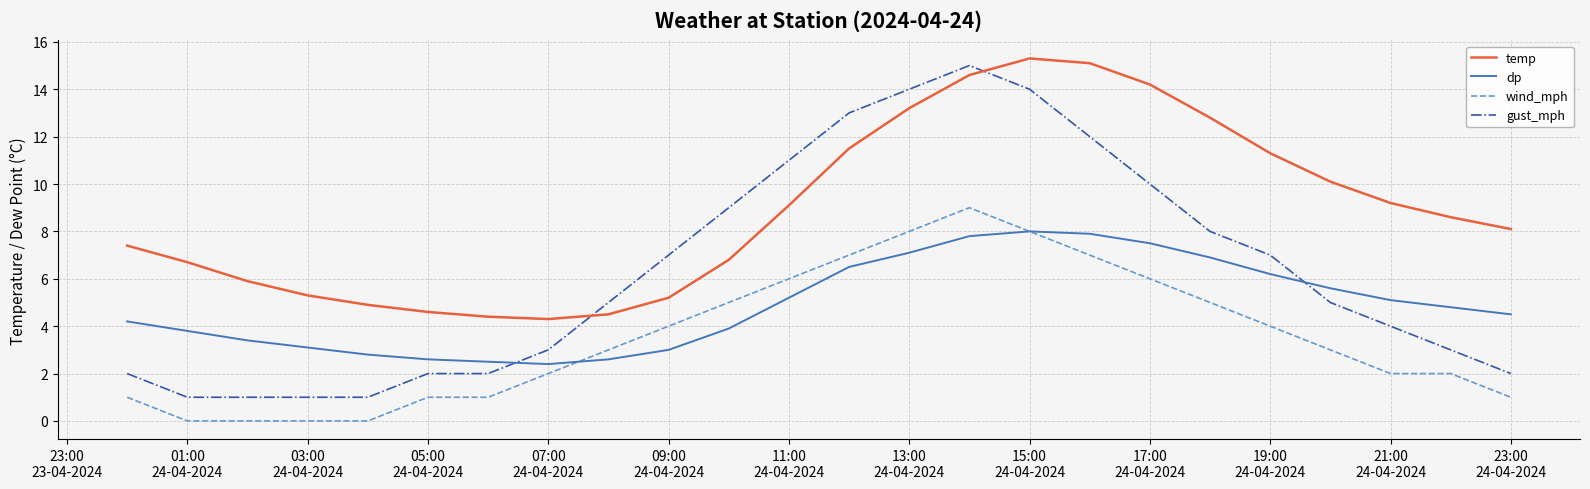

Rank the series by their average value, from lowest to highest.

wind_mph, dp, gust_mph, temp